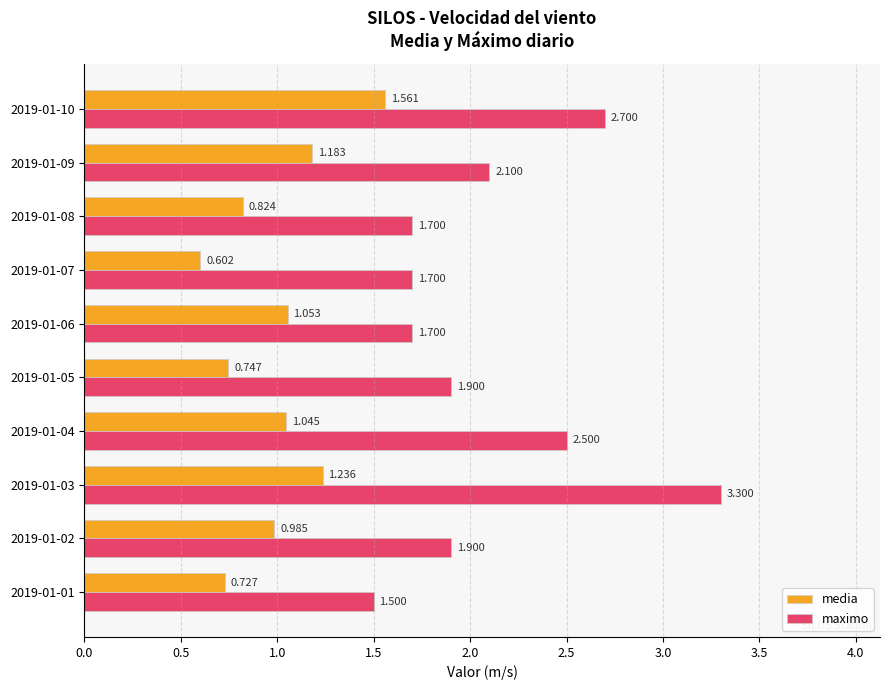

Rank the series by their average value, from lowest to highest.

media, maximo